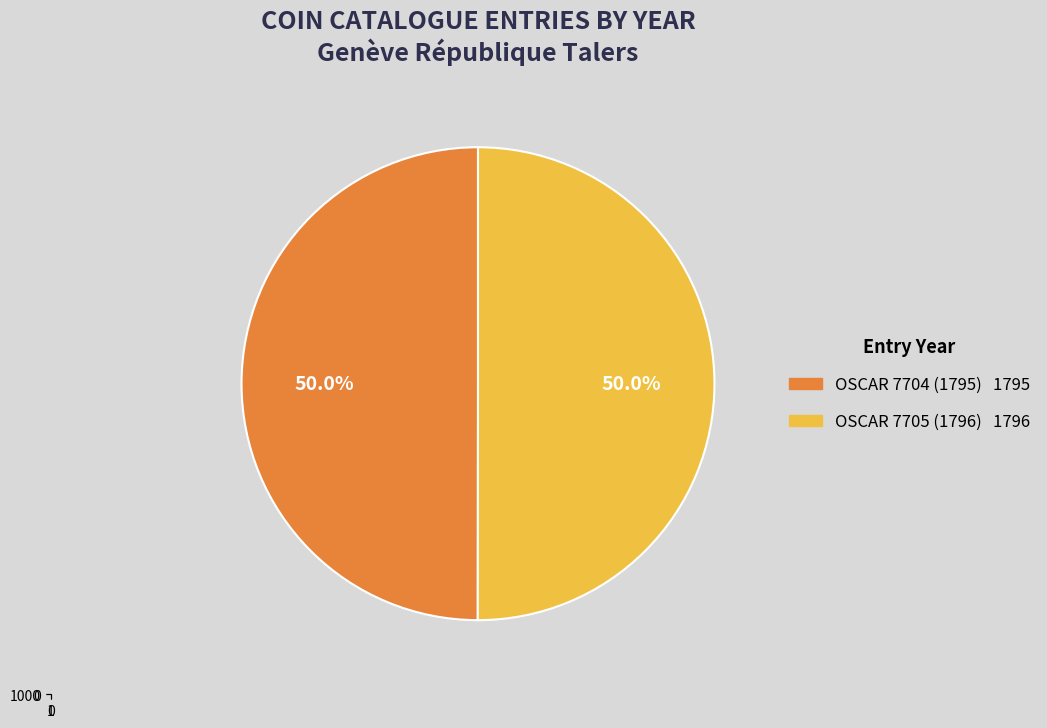

Count the number of slices in the pie.

2